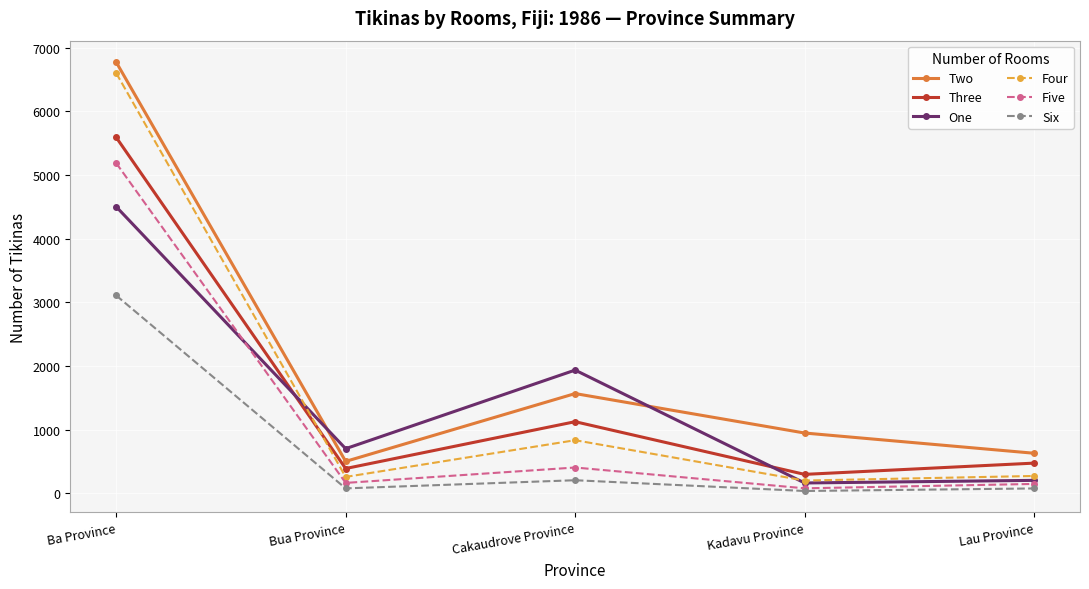

Which series changed the most between Bua Province and Cakaudrove Province?

One